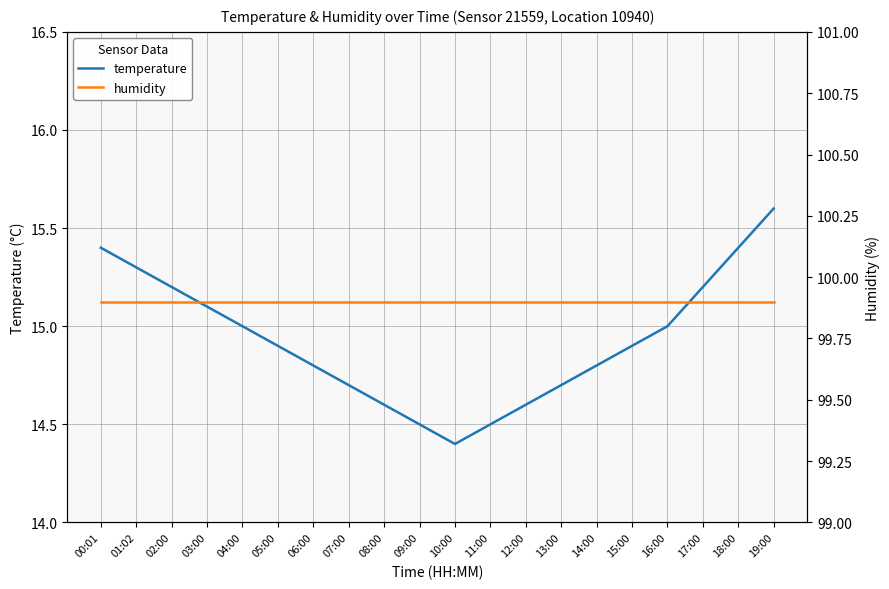

The value of humidity at 10:00 is 99.9. True or false?

True